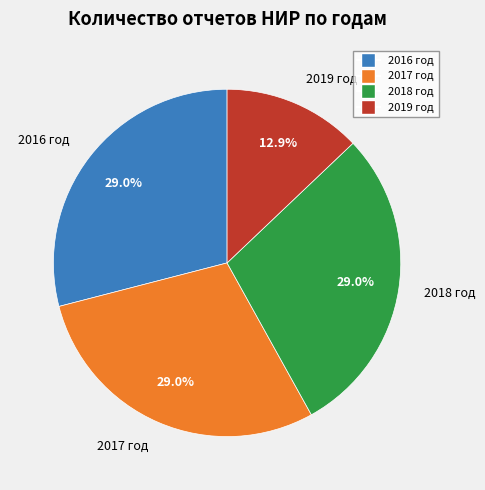

The 2019 год slice represents 13% of the pie. True or false?

True